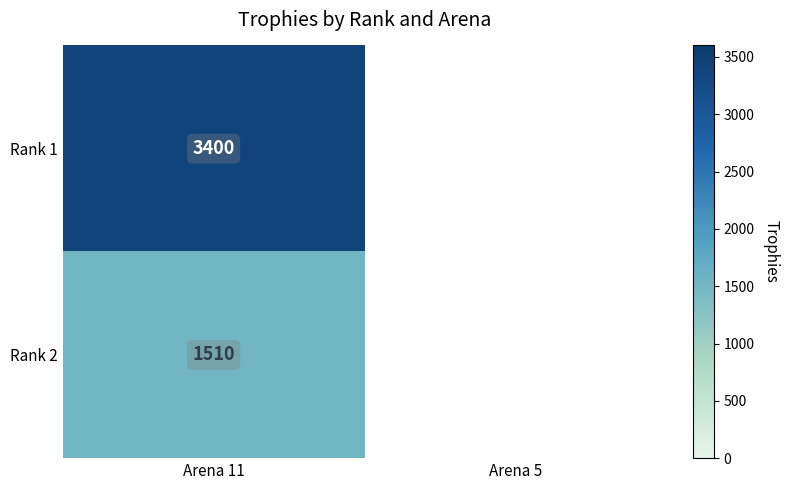

Is the value of Rank 2 at Arena 11 greater than the value of Rank 1 at Arena 11?

No